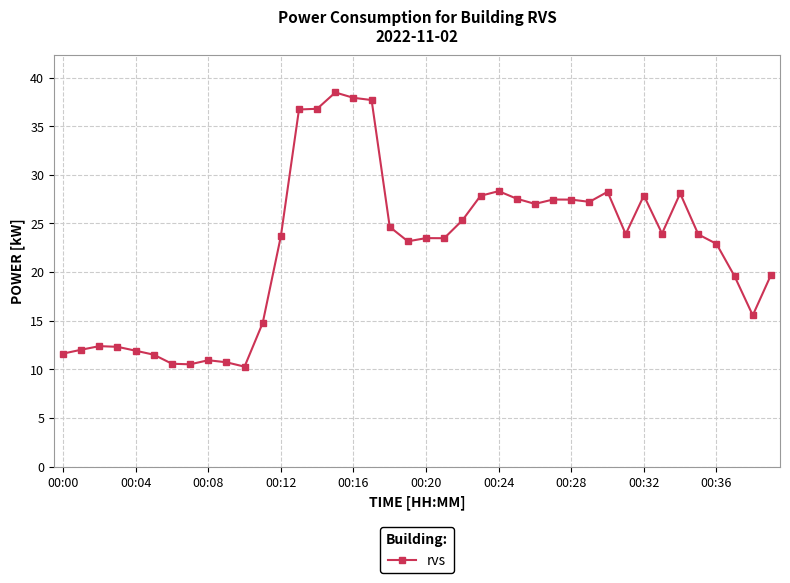

What is the difference between the maximum and second lowest values?

28.0